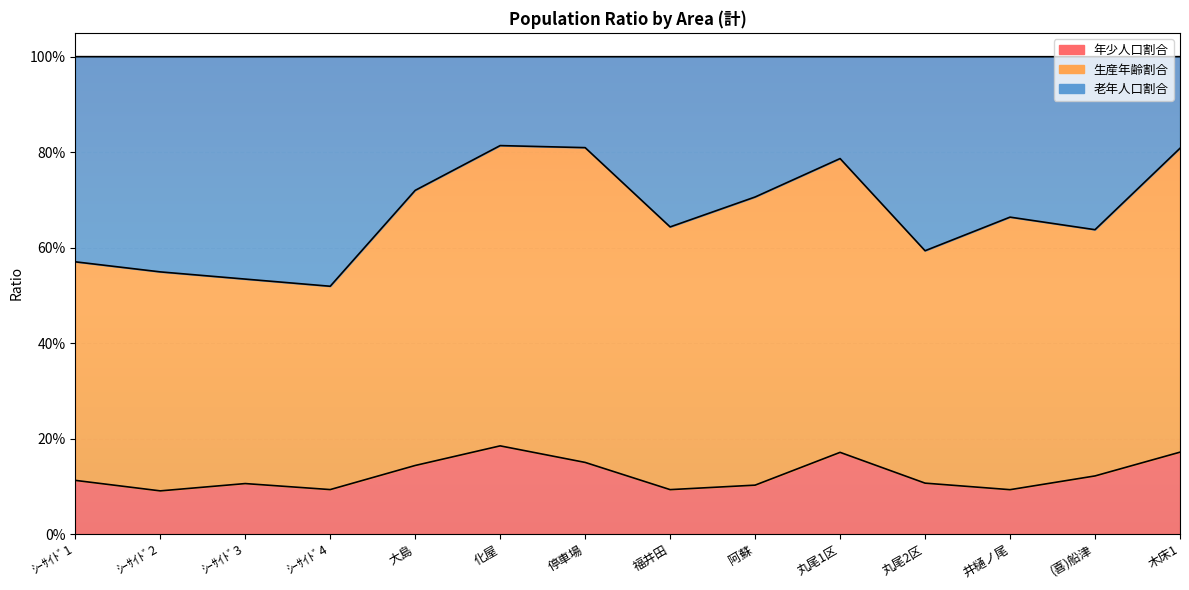

At which label is 年少人口割合 closest to 0?

ｼｰｻｲﾄﾞ2